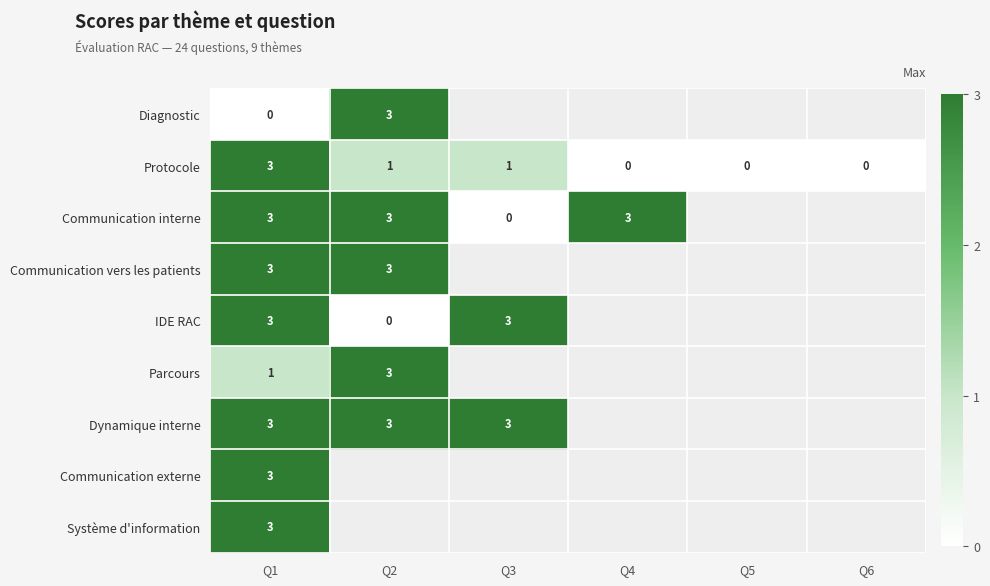

What is the spread (max minus min) of values at Q1?

3